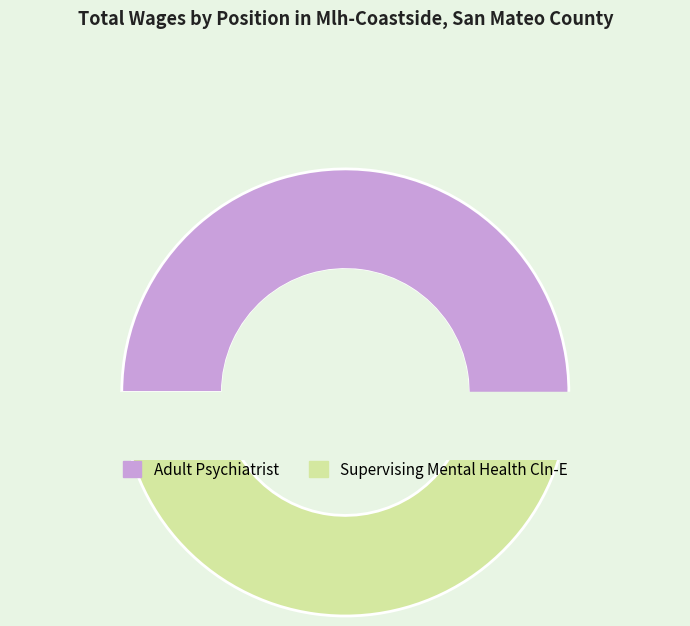

What is the change in value from Adult Psychiatrist to Supervising Mental Health Cln-E?

-18895